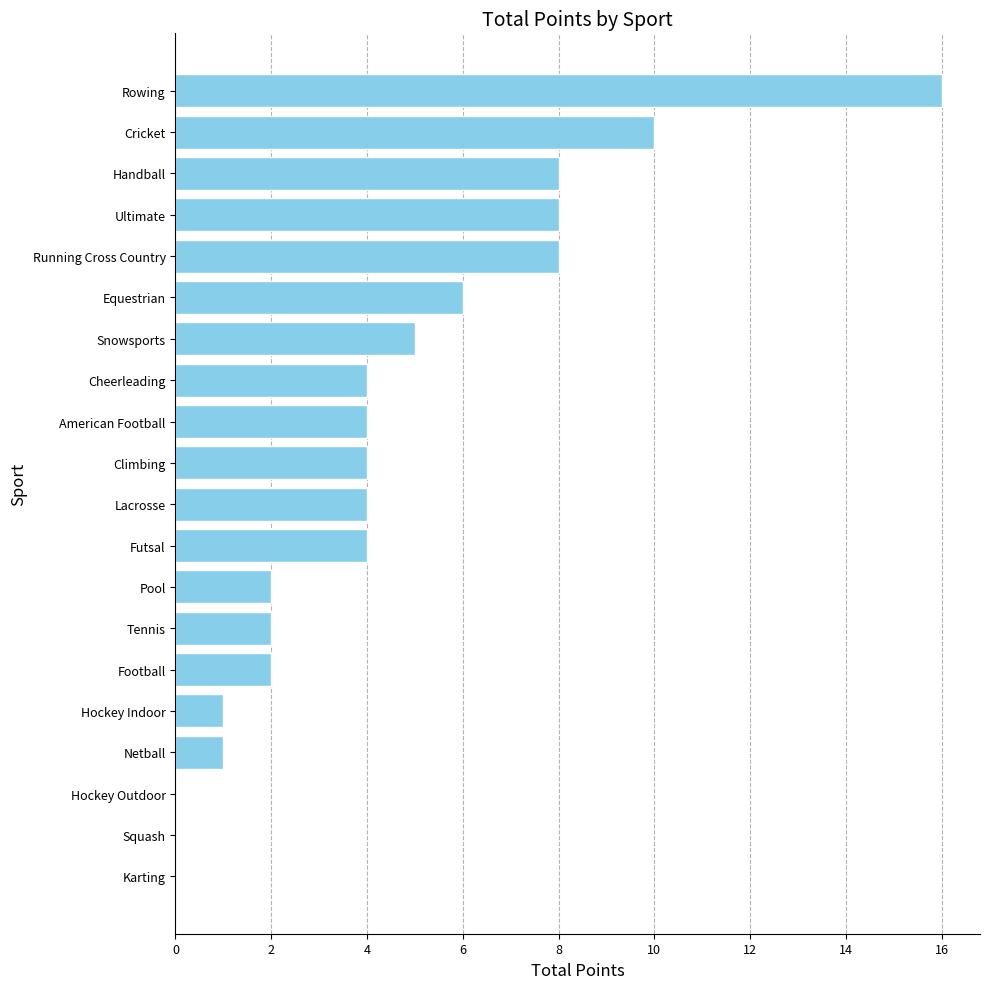

Which has a higher value, American Football or Ultimate?

Ultimate